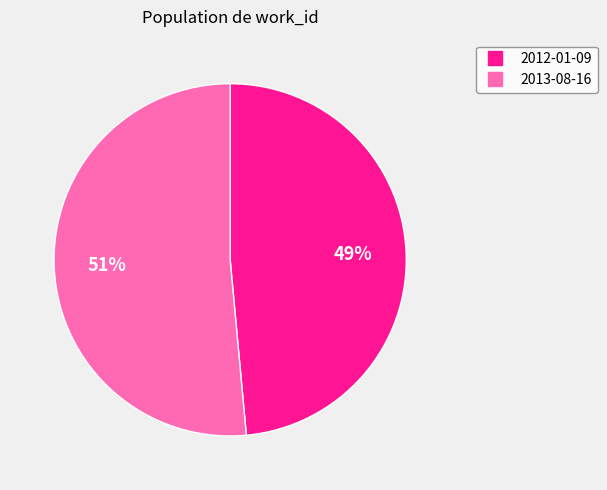

To the nearest percent, what percentage of the pie is 2012-01-09?

49%